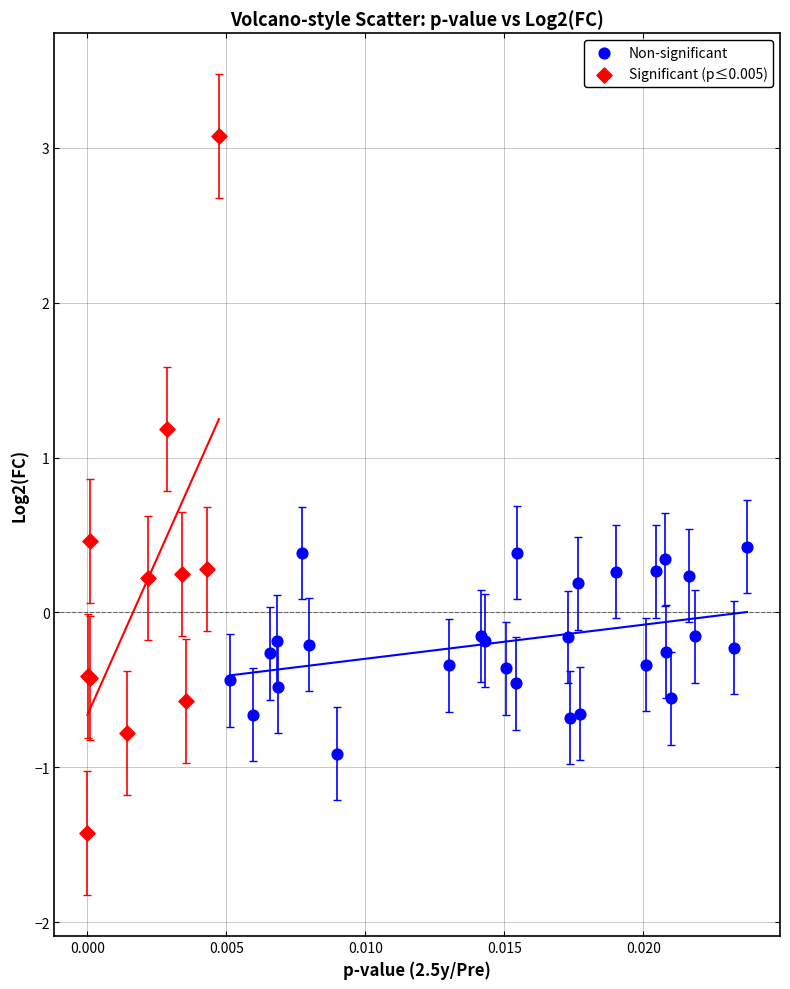

Which series reaches the minimum Y coordinate?

Significant (p≤0.005)